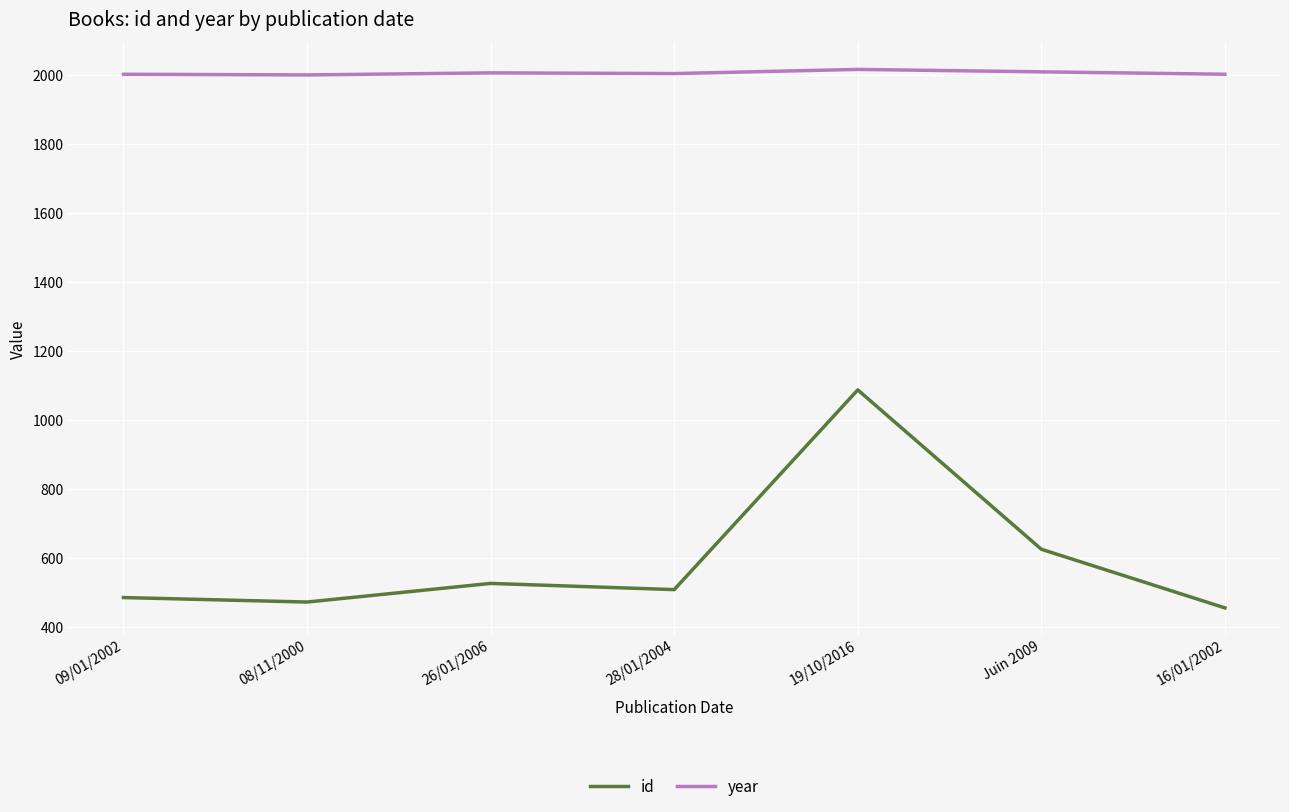

True or false: id has more than 1 interior local peaks.

True